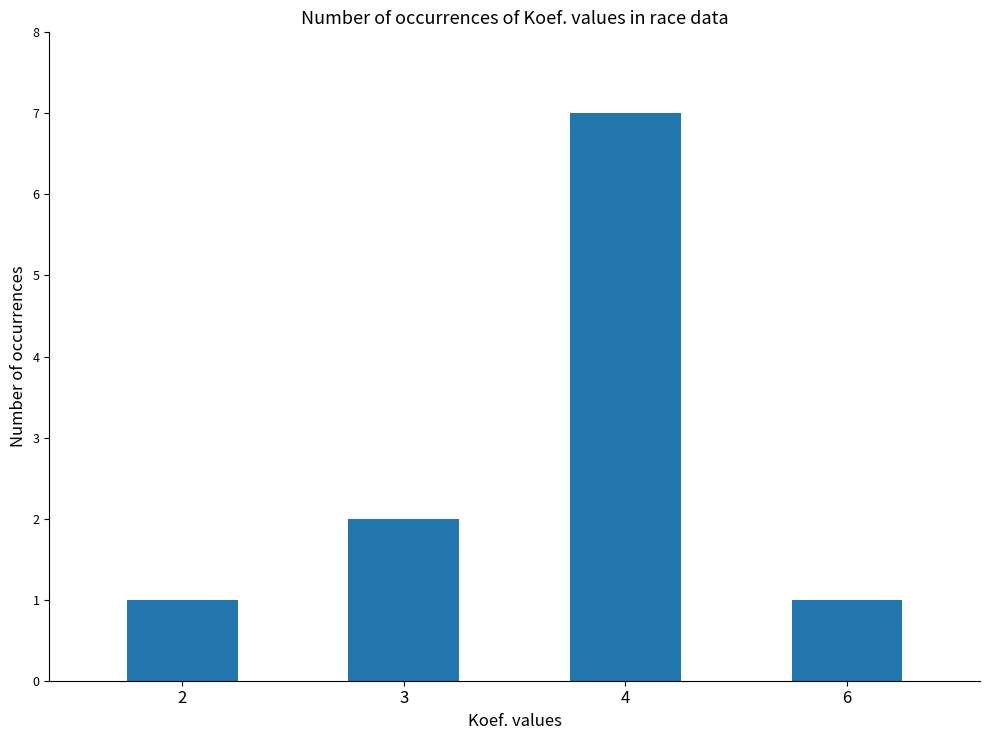

The chart shows a value of 1 at 2. True or false?

True